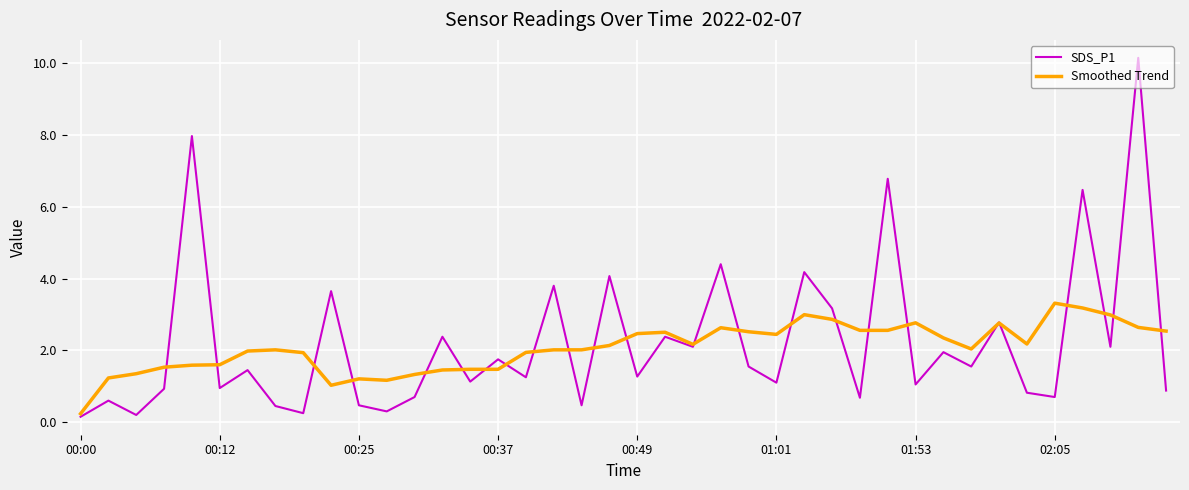

How many distinct data groups are displayed?

2